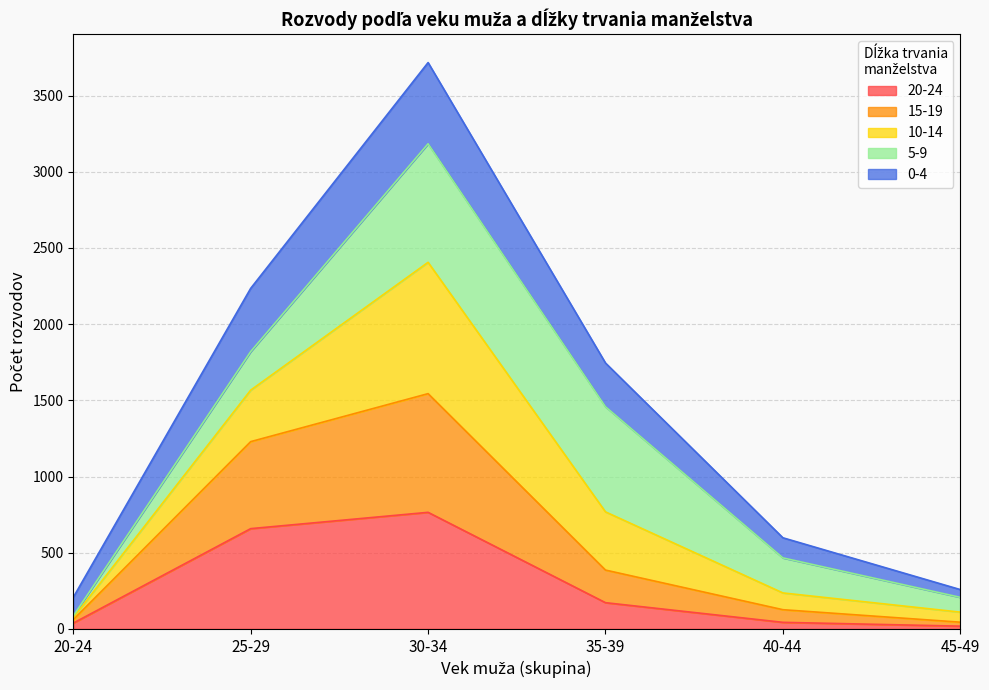

How many interior local peaks does the 10-14 series have?

1